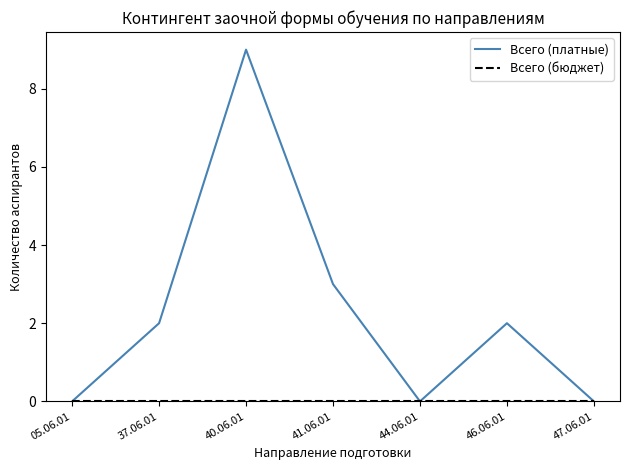

Which series has the widest spread of values?

Всего (платные)